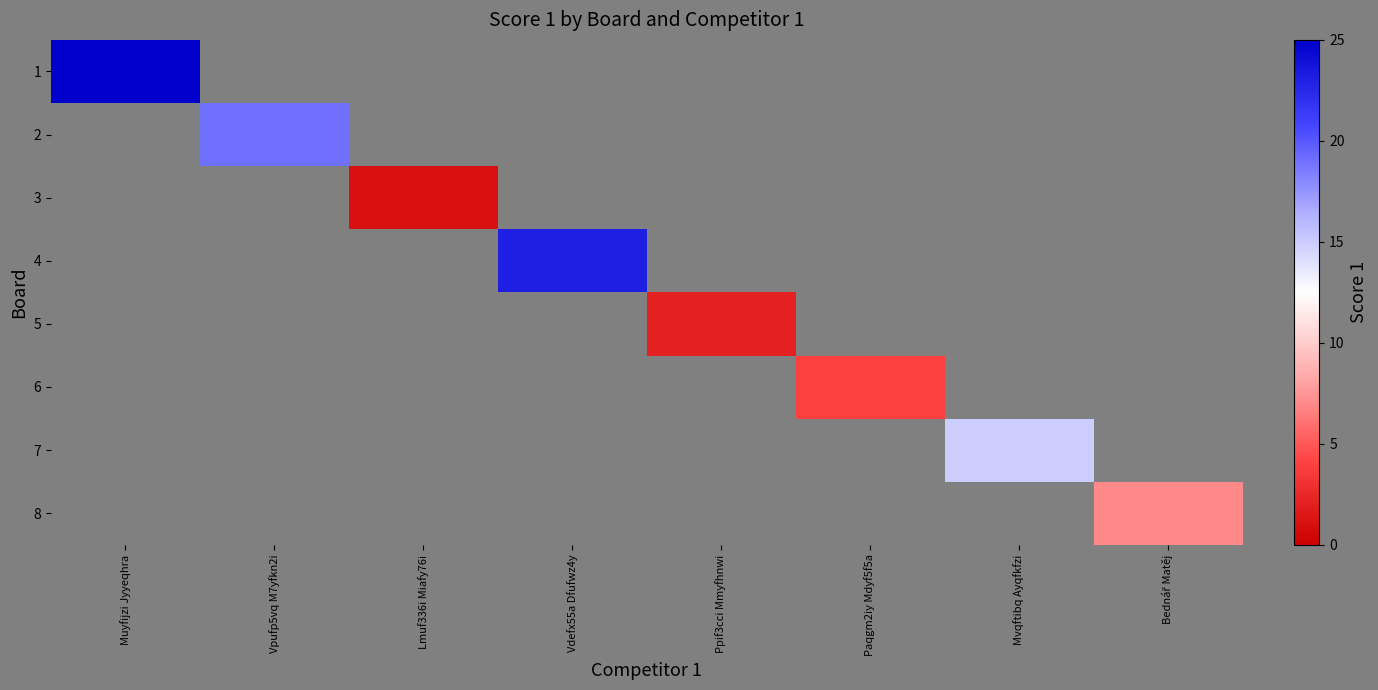

Is the value of 4 at Muyfijzi Jyyeqhra greater than the value of 6 at Muyfijzi Jyyeqhra?

No